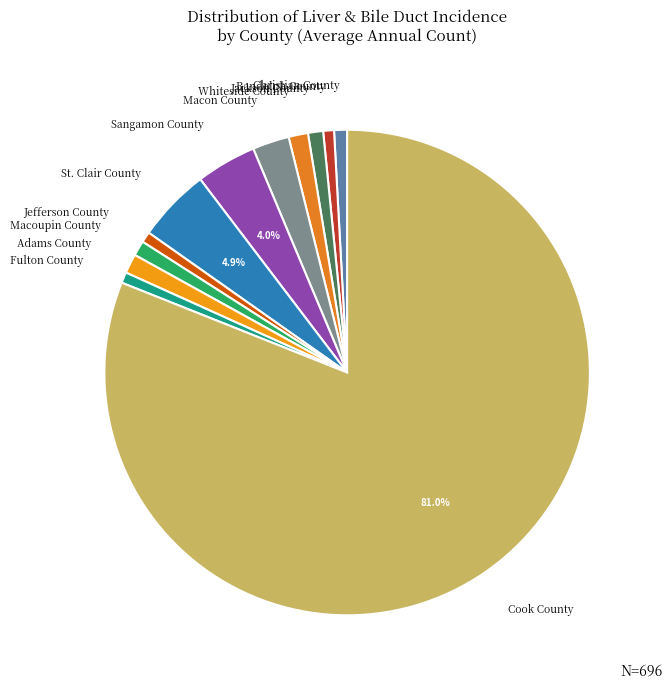

How many segments does this pie chart have?

12